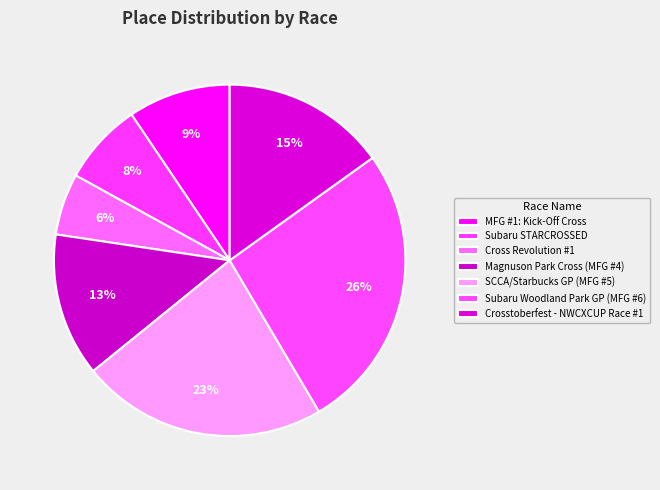

Count the number of slices in the pie.

7